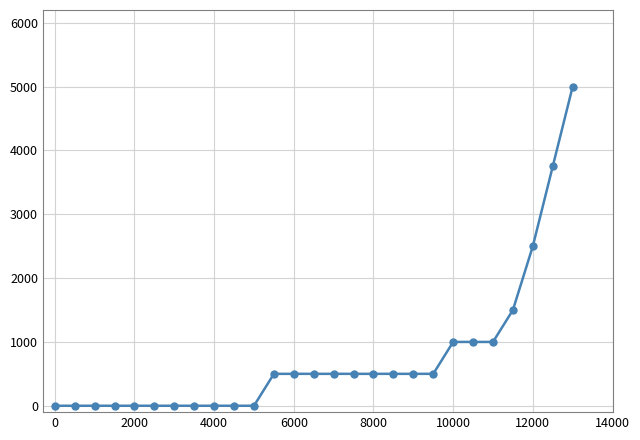

Reading right to left, what are all the values shown in this chart?

5000	3750	2500	1500	1000	1000	1000	500	500	500	500	500	500	500	500	500	0	0	0	0	0	0	0	0	0	0	0